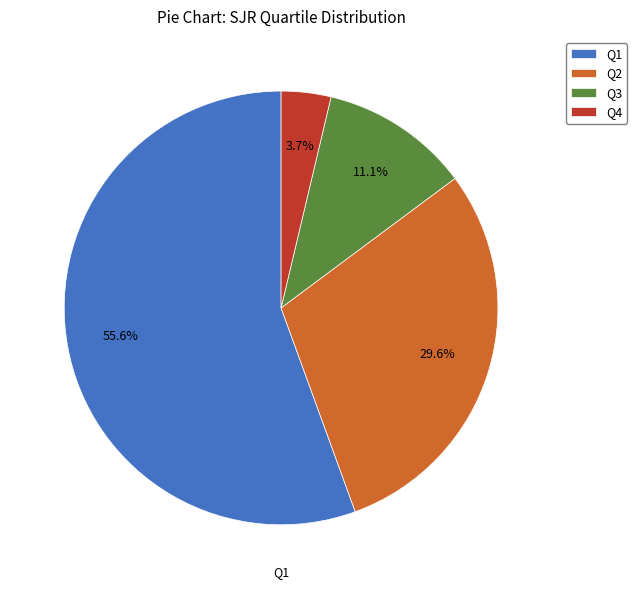

To the nearest percent, what portion does Q3 represent?

11%